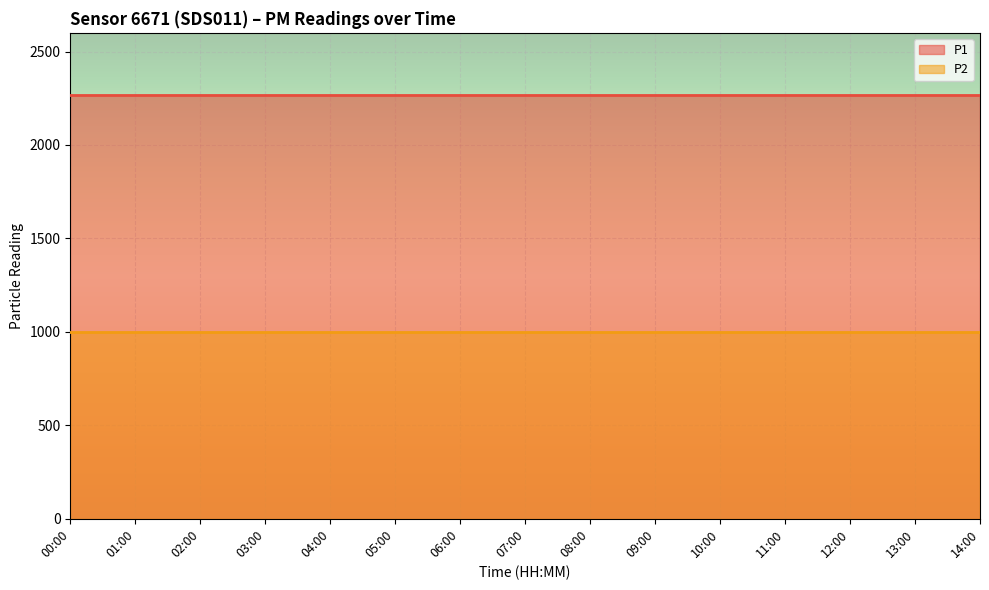

How many lines are shown in the chart?

2